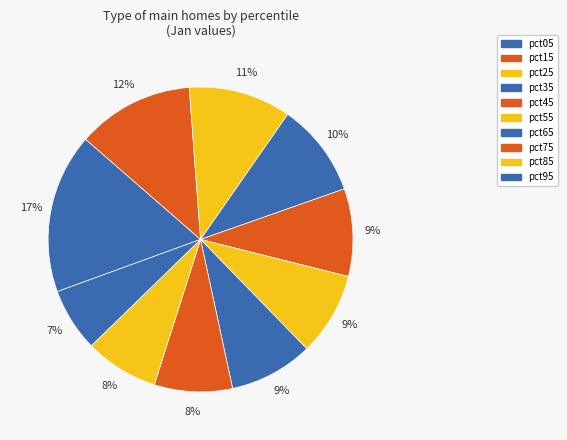

How many segments does this pie chart have?

10